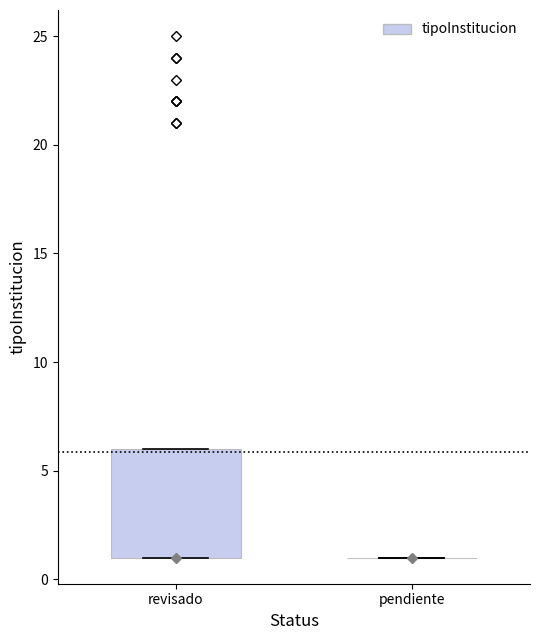

Reading left to right, transcribe this box plot: for each box, give where its median line is, the range the box spans, and where its two whiskers end, as read against the y-axis. The values are not printed on the chart, so give them approximately, as read against the axis.

revisado: median 1 (drawn on the box's lower edge), box 1 to 6, whiskers 1 to 6
pendiente: box collapsed to a line at 1, whiskers 1 to 1